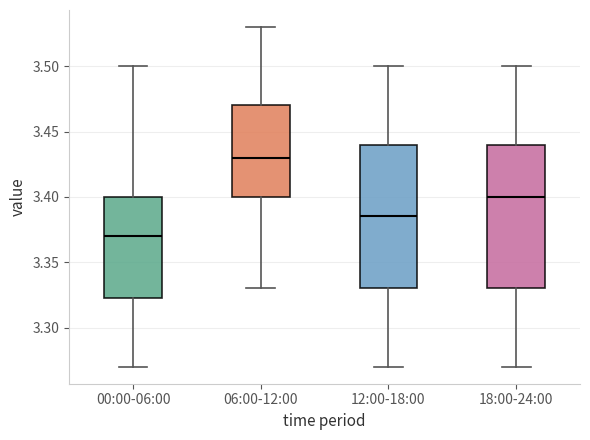

Where does the median line of the box for 06:00-12:00 sit on the y-axis? The values are not printed on the chart, so give them approximately, as read against the axis.

3.430